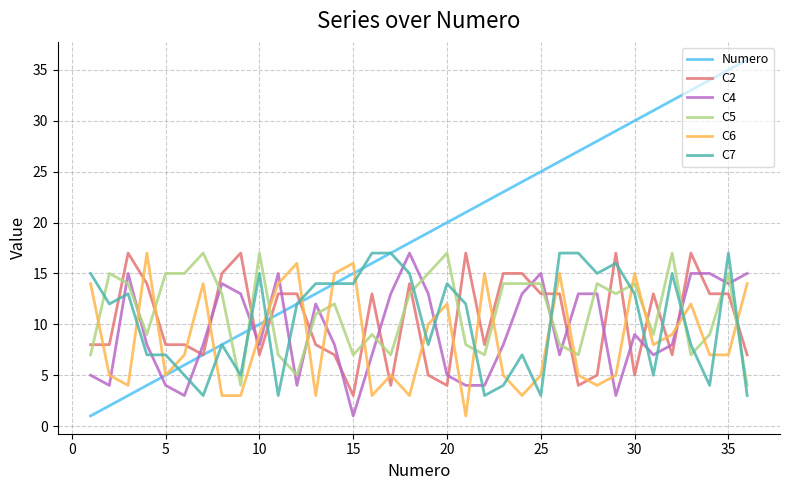

What is the greatest value displayed?

36